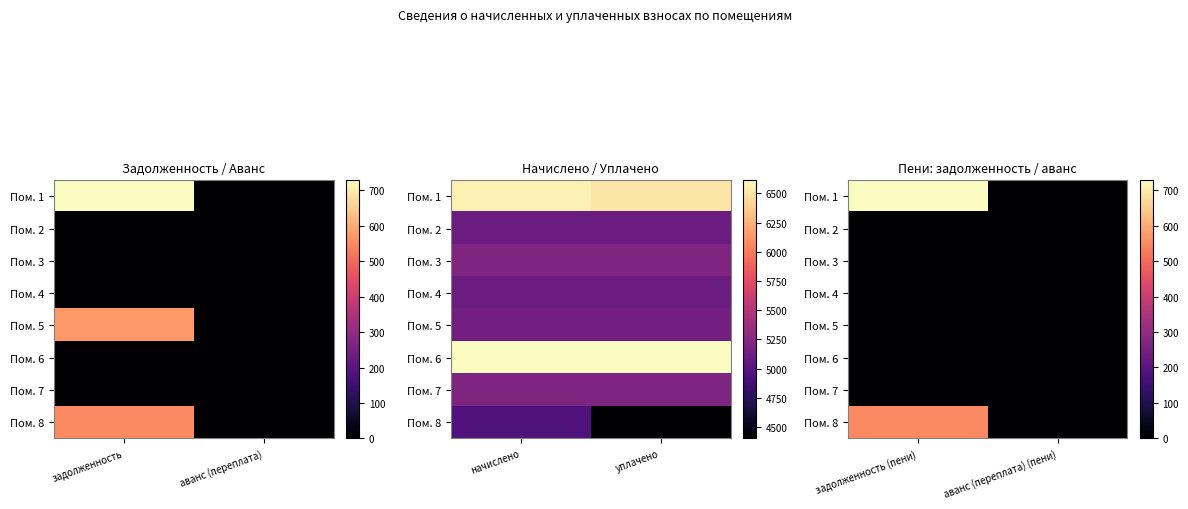

At which label does Пом. 2 reach its peak?

задолженность (пени)